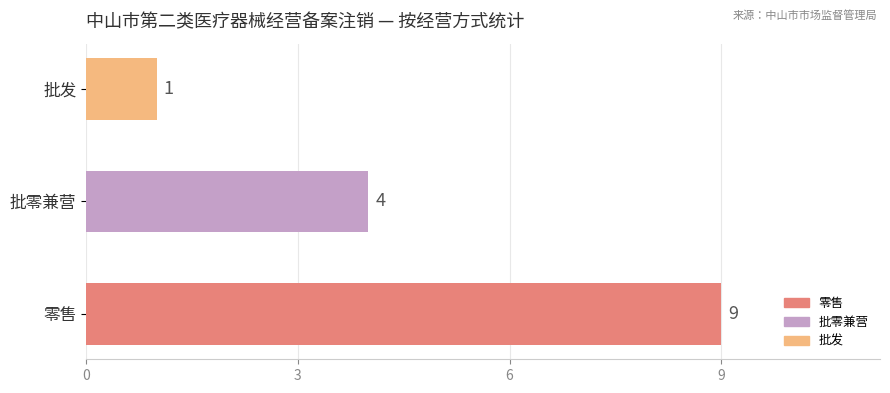

Which category has the lowest value across all series?

批发